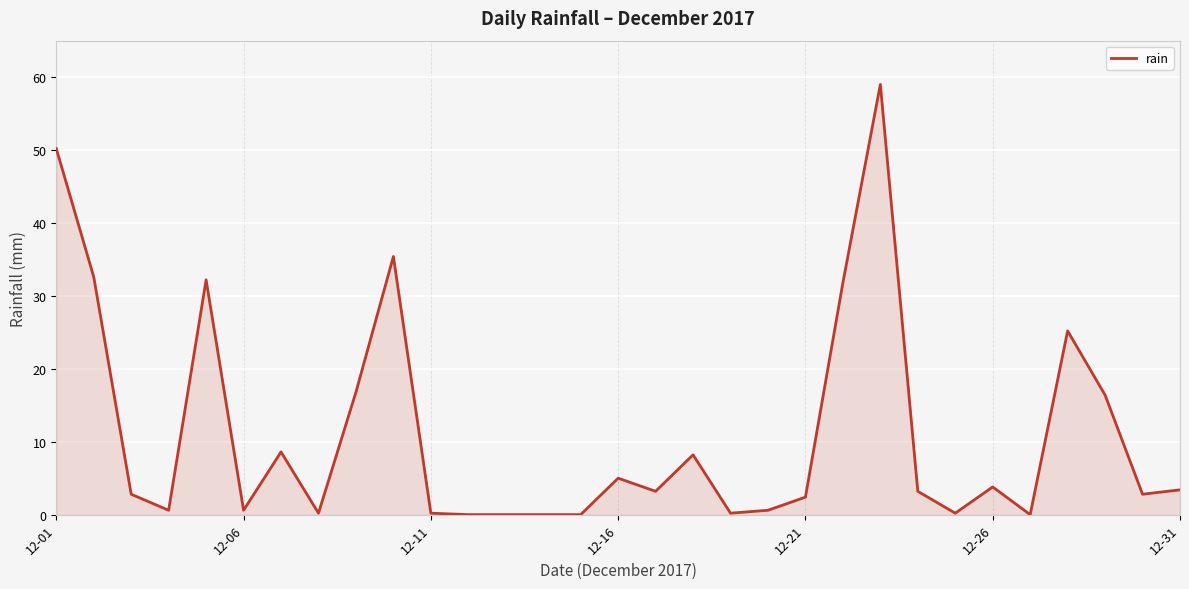

What is the difference between the maximum and minimum values?

59.0